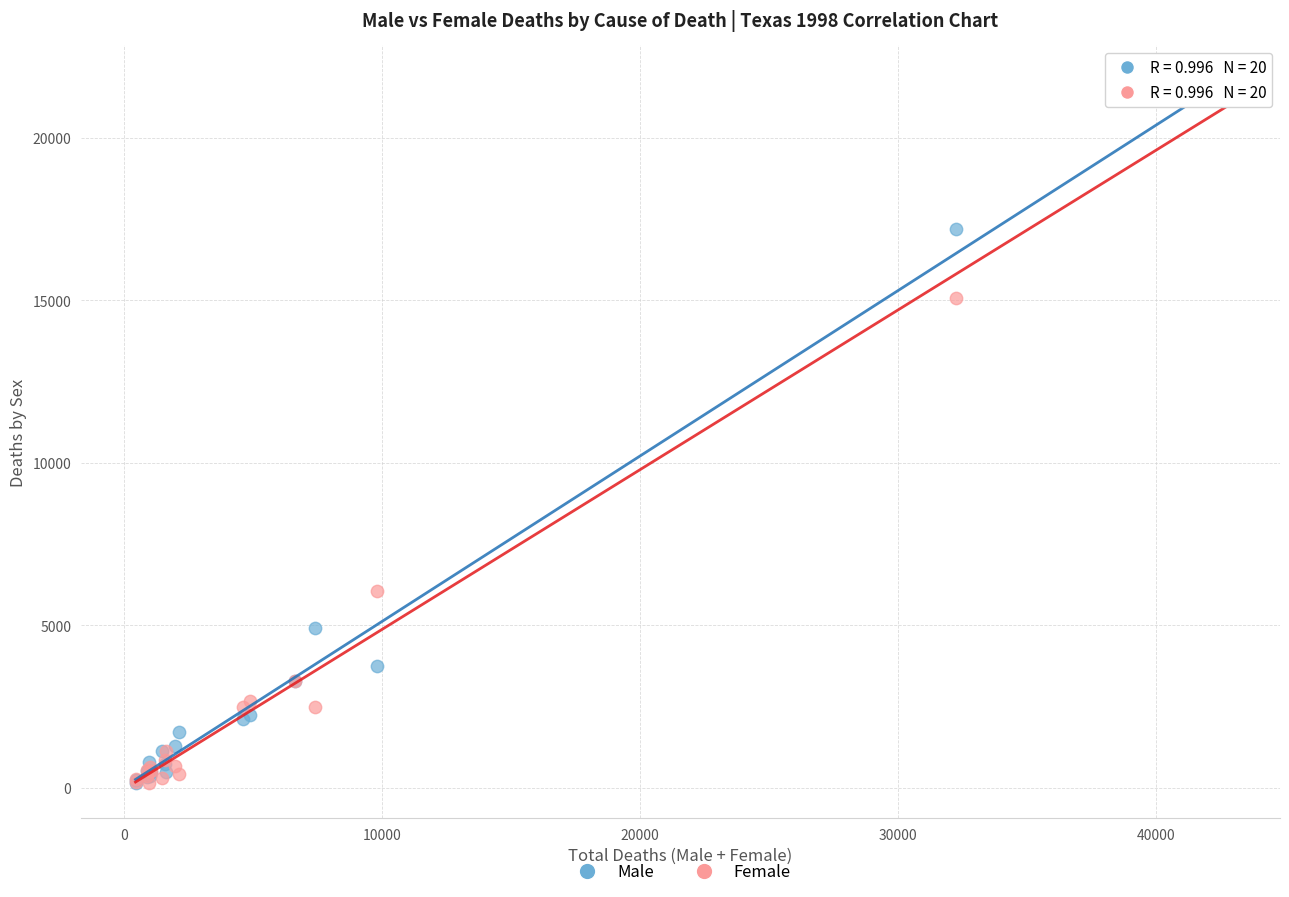

In the Male series, what Y value is closest to 10749?

4907